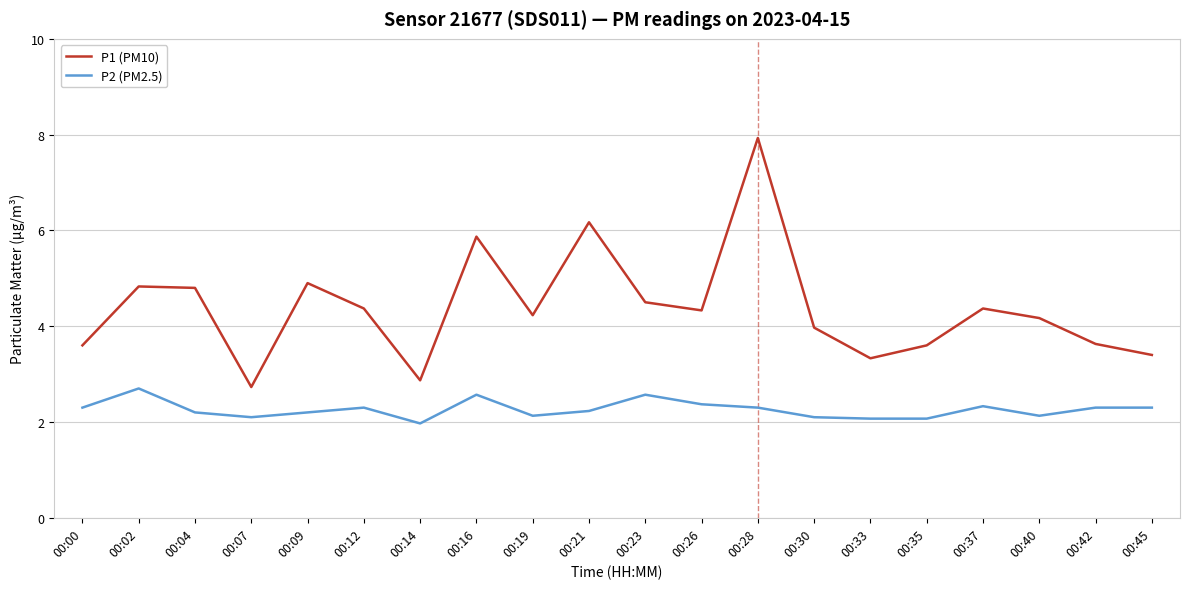

What is the difference between the highest and lowest values at 00:33?

1.3